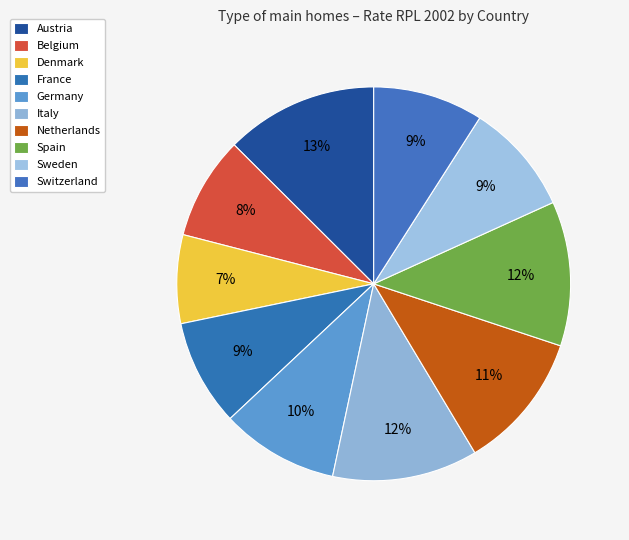

How many segments does this pie chart have?

10